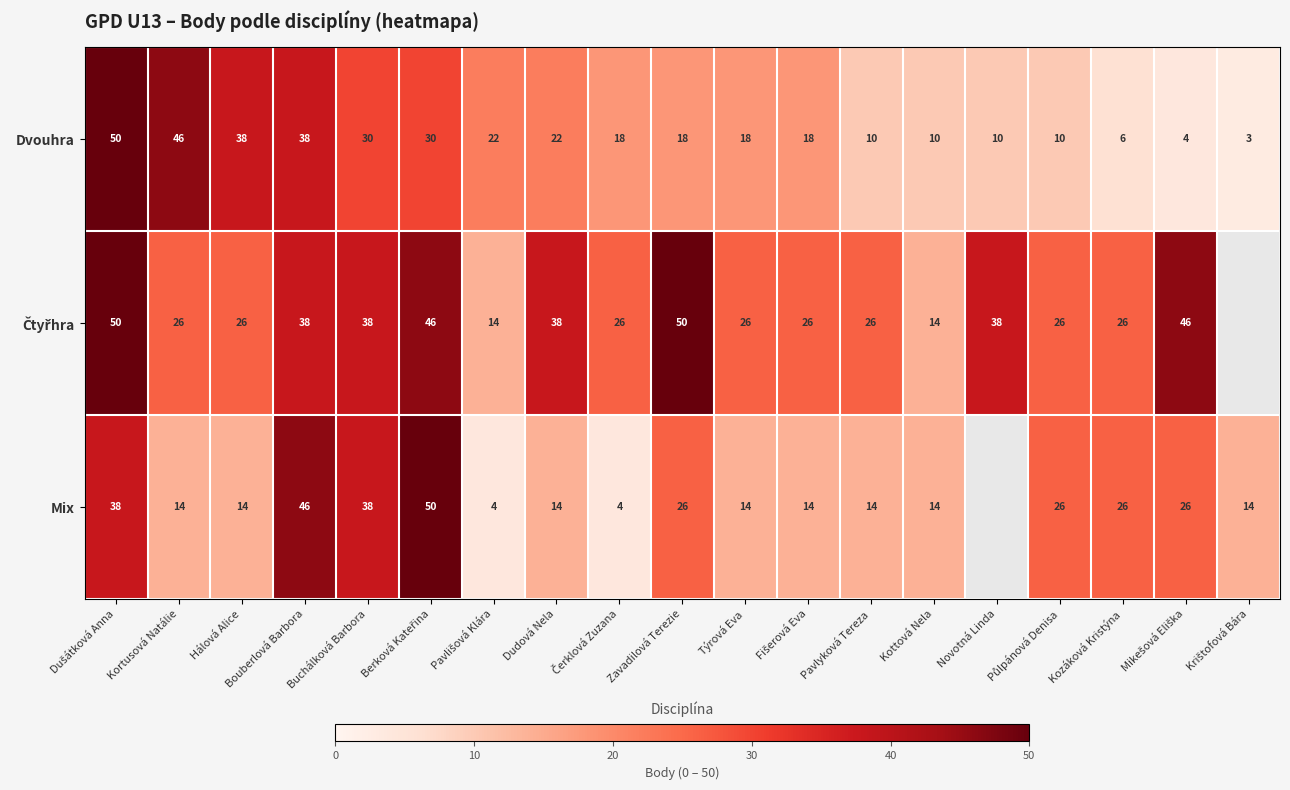

Is it true that Dvouhra equals 31.3 at Zavadilová Terezie?

False